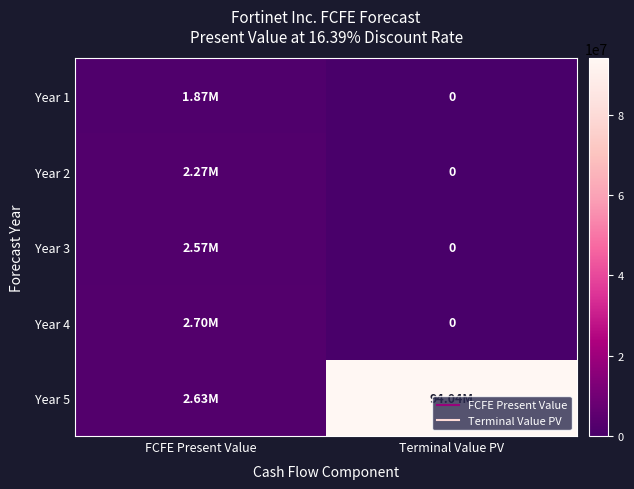

Is the value of Year 1 at FCFE Present Value greater than the value of Year 2 at FCFE Present Value?

No